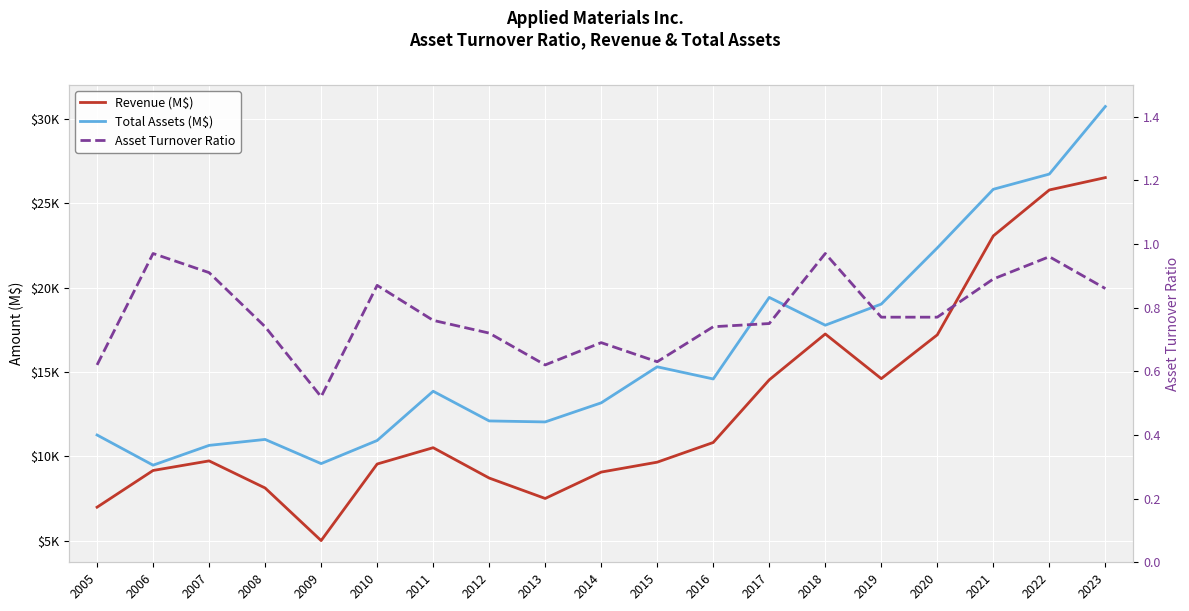

Between 2019 and 2014, which is larger?

2019